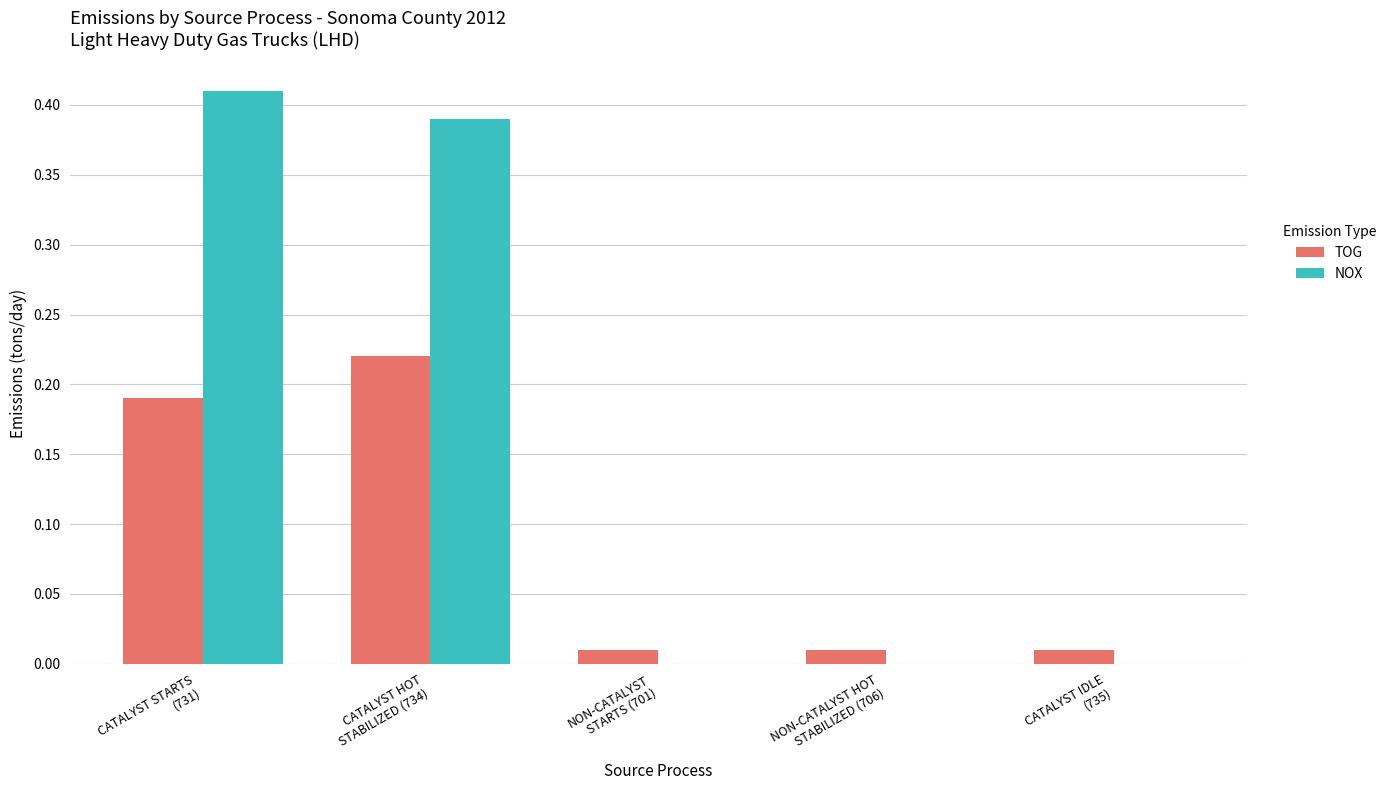

Which series has the largest total across all categories?

NOX